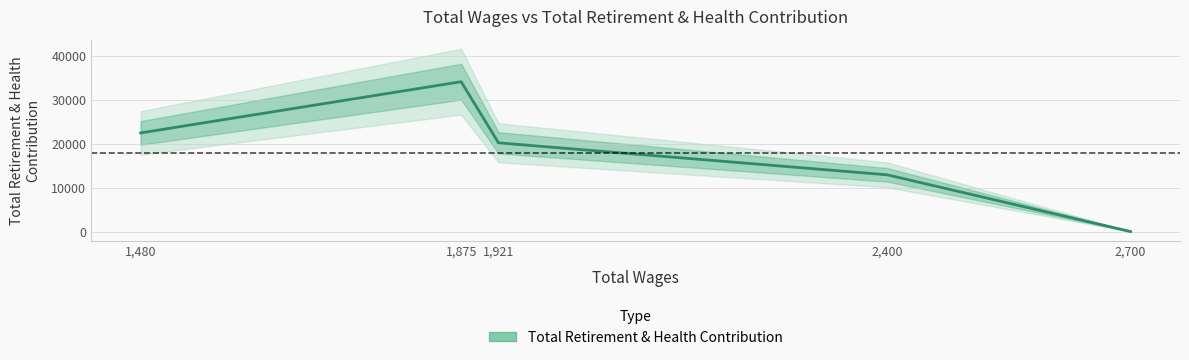

What is the sum of the values at 2,400 and 1,921?

33224